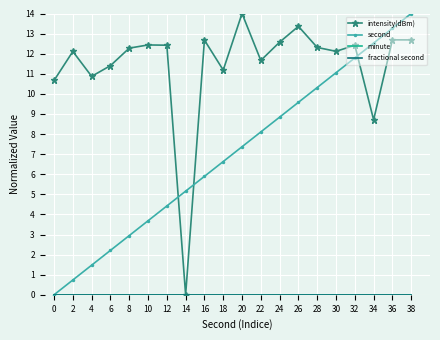

True or false: minute and second cross at least once.

False